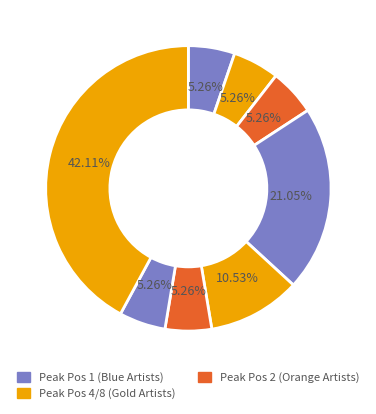

Count the number of slices in the pie.

8